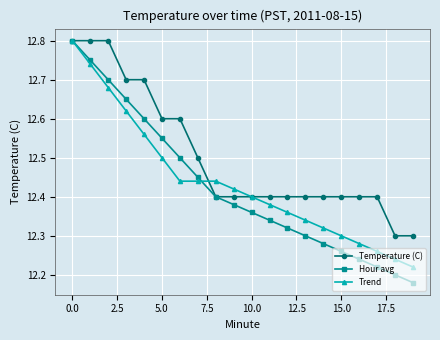

Which series has the largest total across all categories?

Temperature (C)